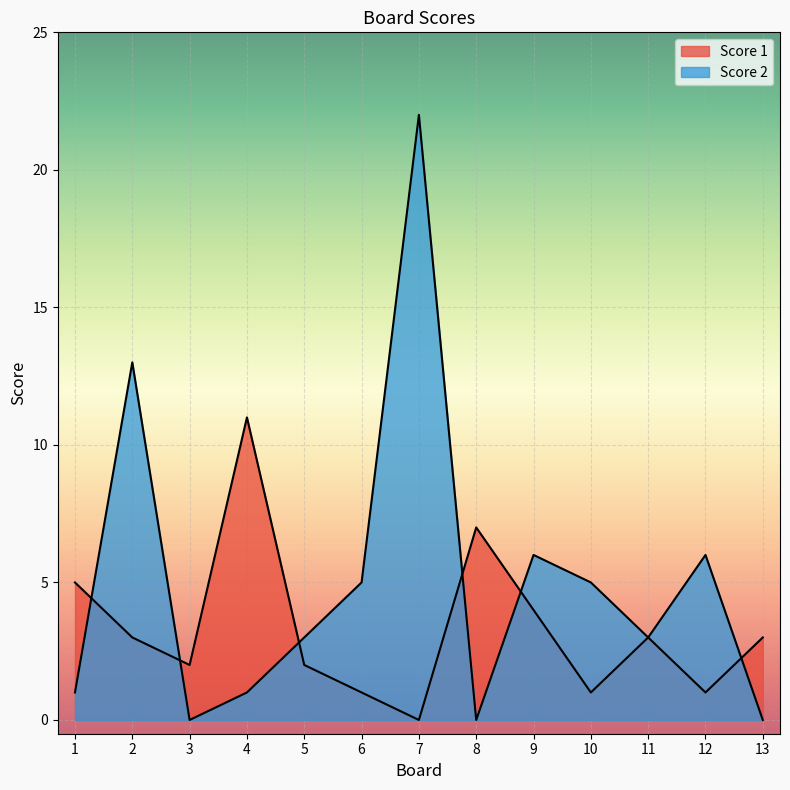

What is the difference between the maximum and minimum values in the Score 2 series?

22